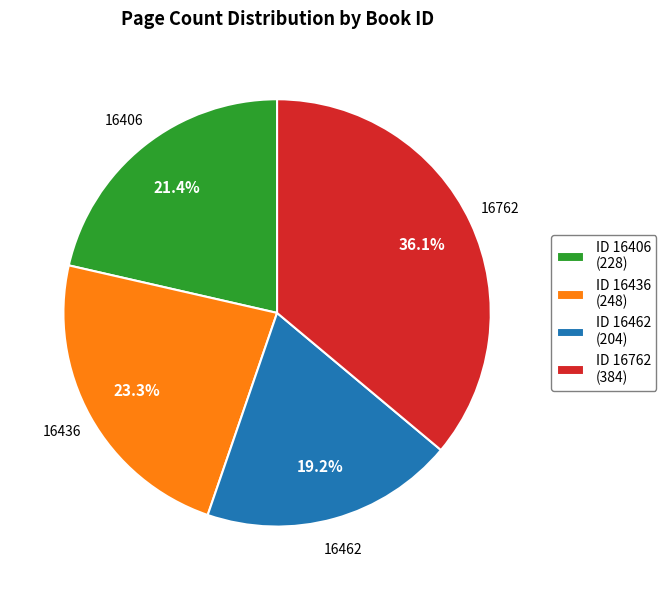

Is ID 16762 (384) the majority of the pie?

No